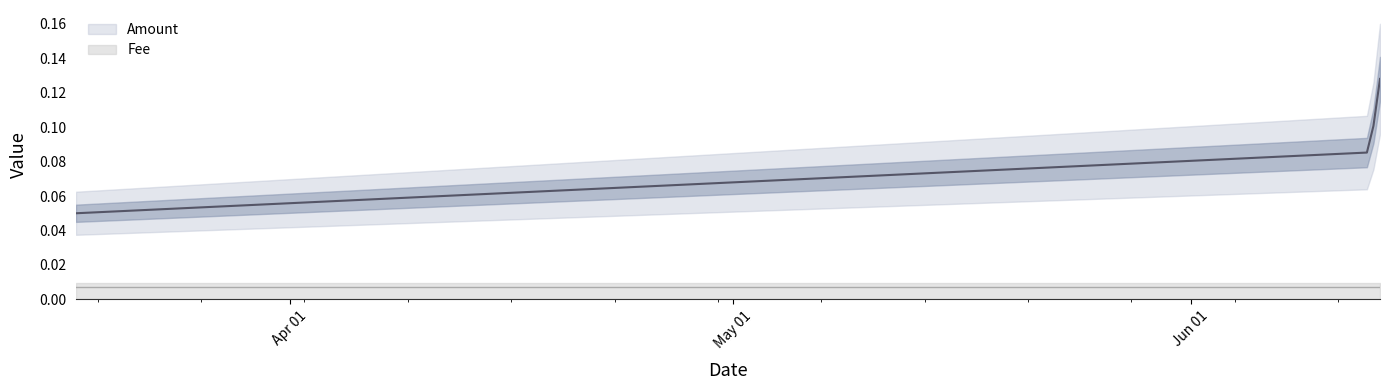

What position from the right is 2019-03-17 12:41:35?

3